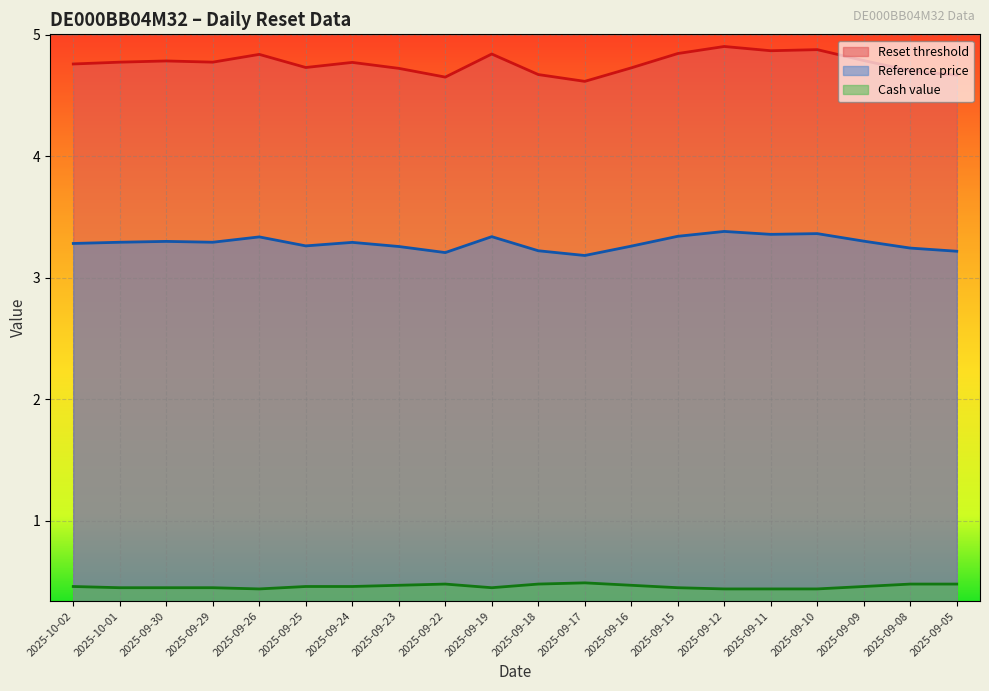

What is the greatest value displayed?

4.9